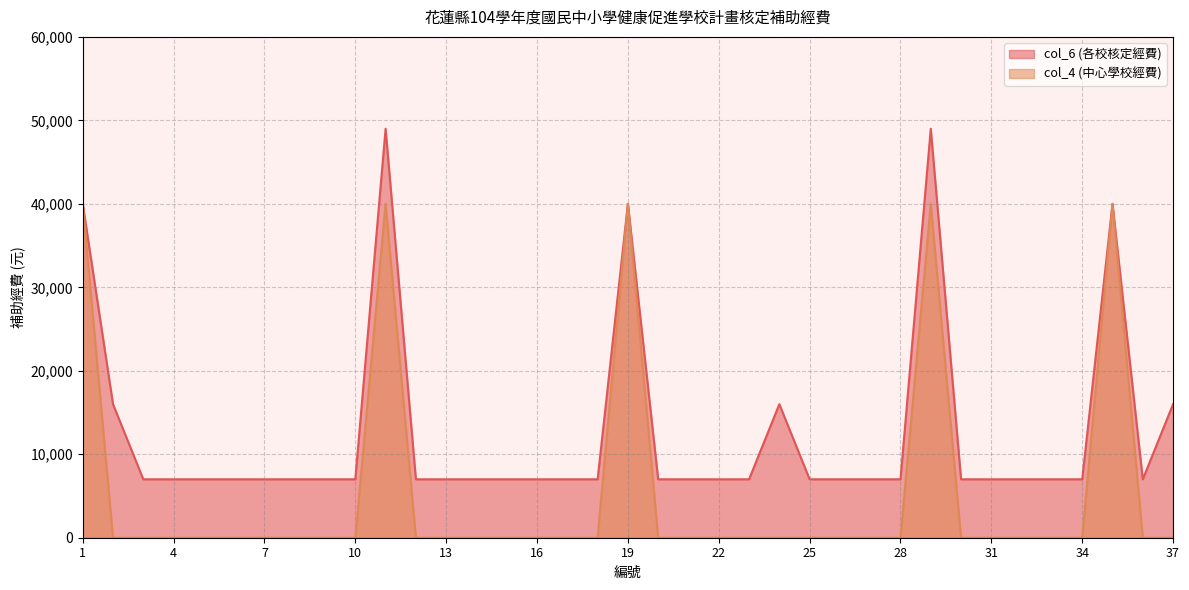

In col_6 (各校核定經費), how many points are lower than both neighbors (excluding endpoints)?

1